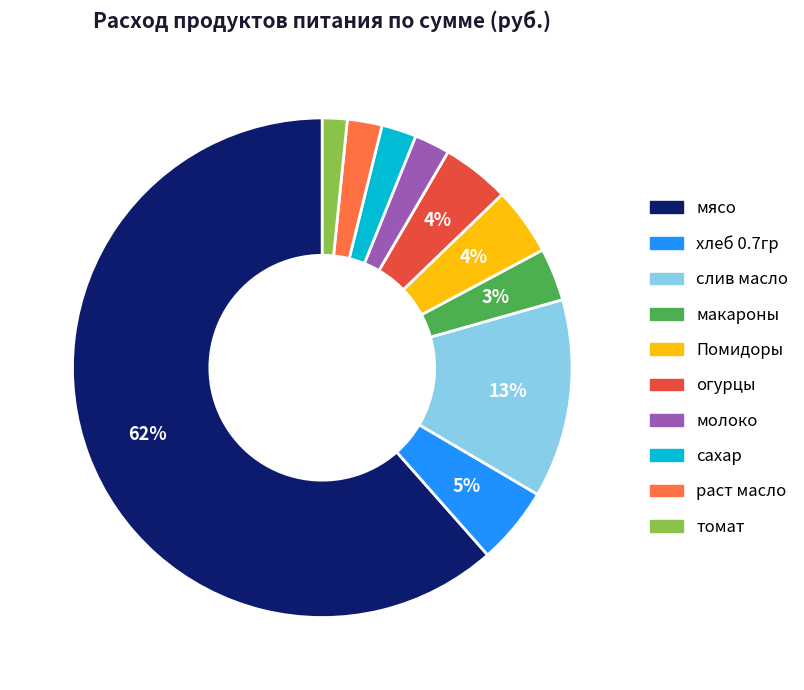

Is the sum of раст масло and Помидоры greater than half?

No